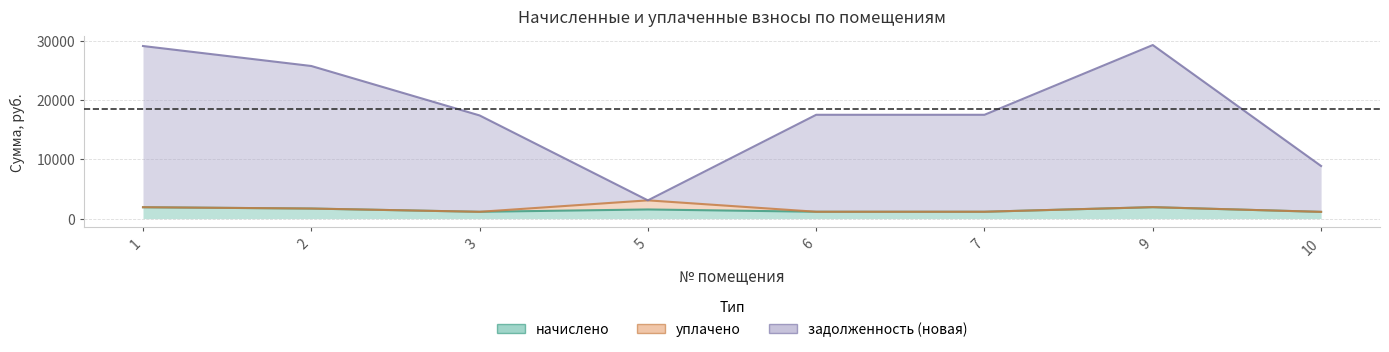

What is the difference between the second highest and second lowest values in the задолженность (новая) series?

20284.1